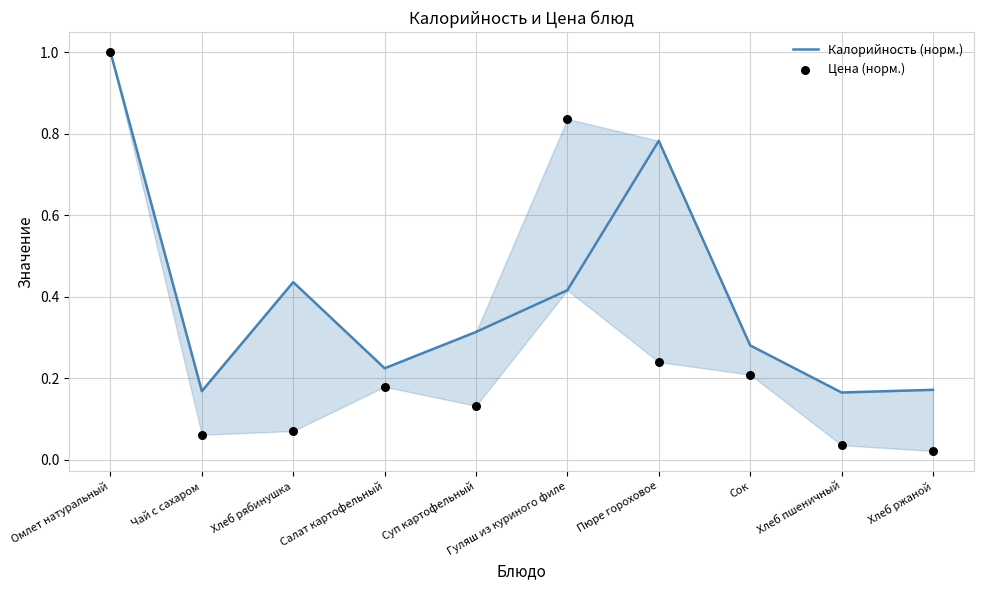

Which series reaches the minimum Y coordinate?

Цена (норм.)